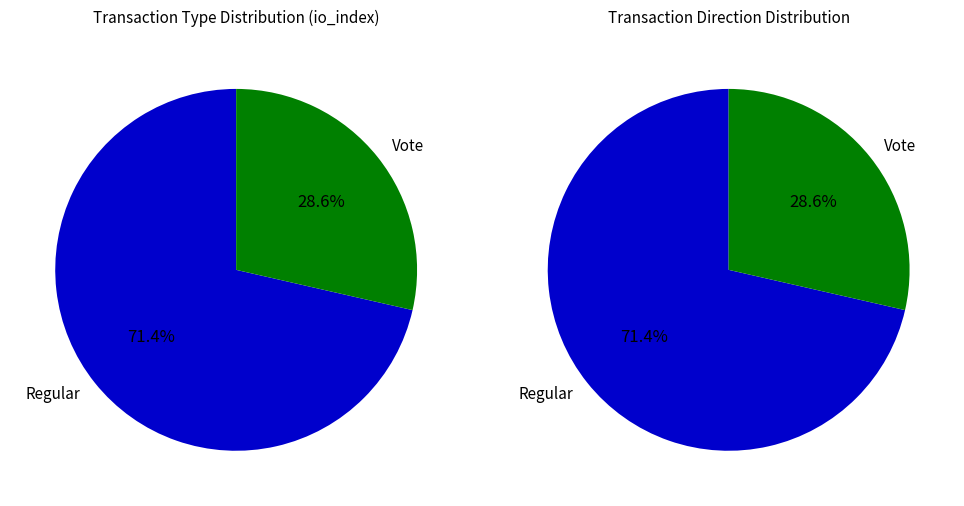

What is the change in value from Regular to Vote?

-3